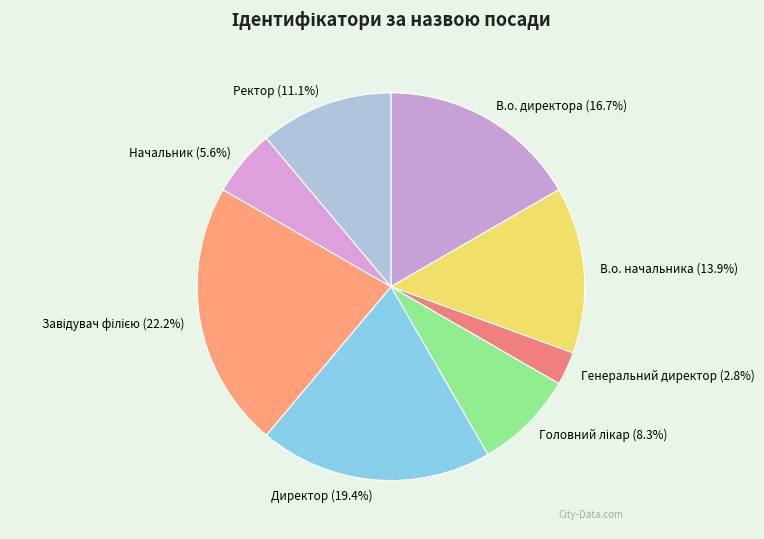

True or false: Директор accounts for 19% of the total.

True